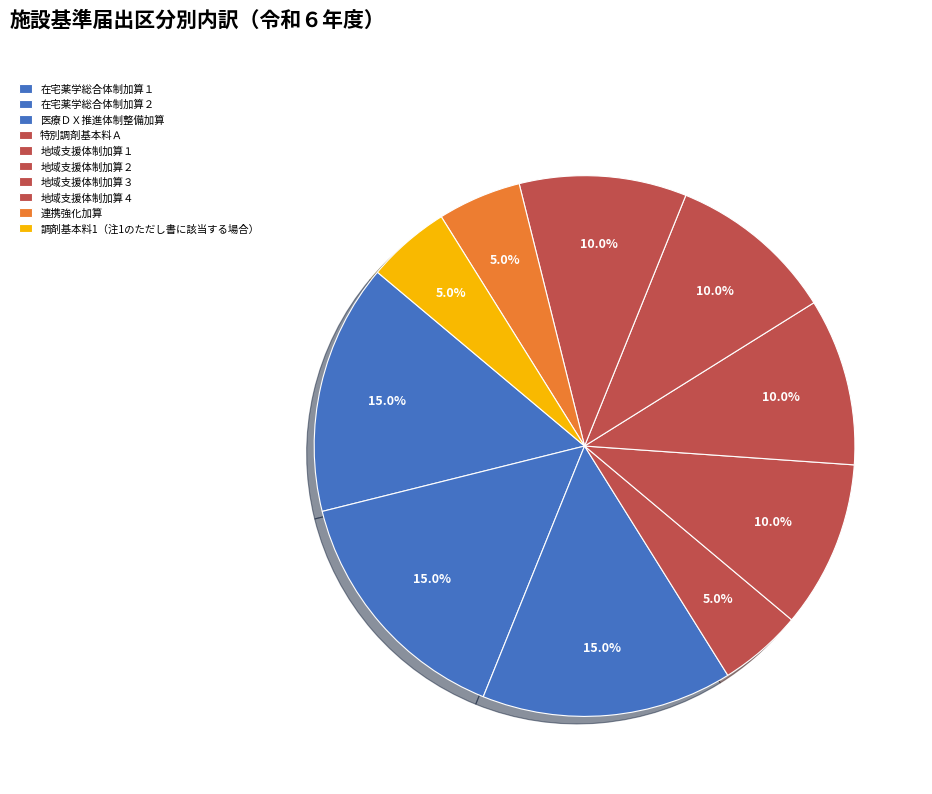

Which slice is the largest?

在宅薬学総合体制加算１